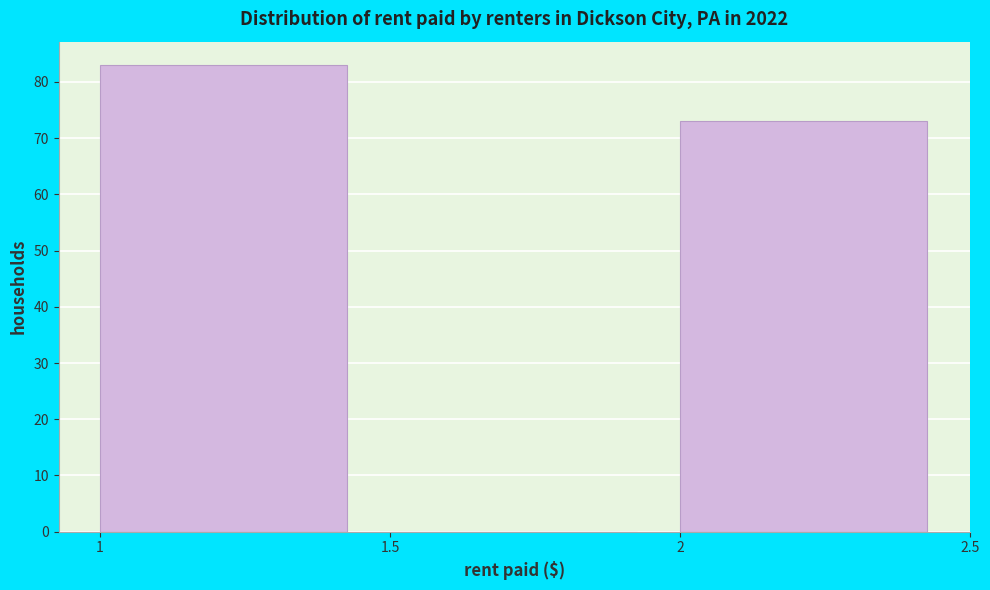

Reading left to right, transcribe this chart: for each bar, give the range it covers on the x-axis and its height. The values are not printed on the chart, so give them approximately, as read against the axis.

1 to 1.5: 83
1.5 to 2: 0
2 to 2.5: 73